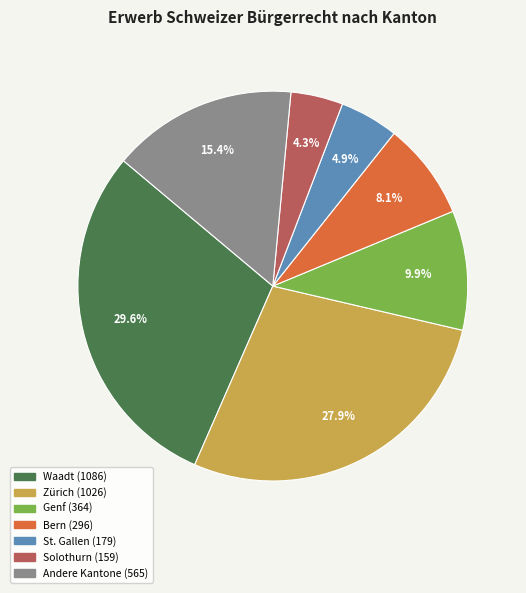

Is there any slice that represents more than half of the pie?

No